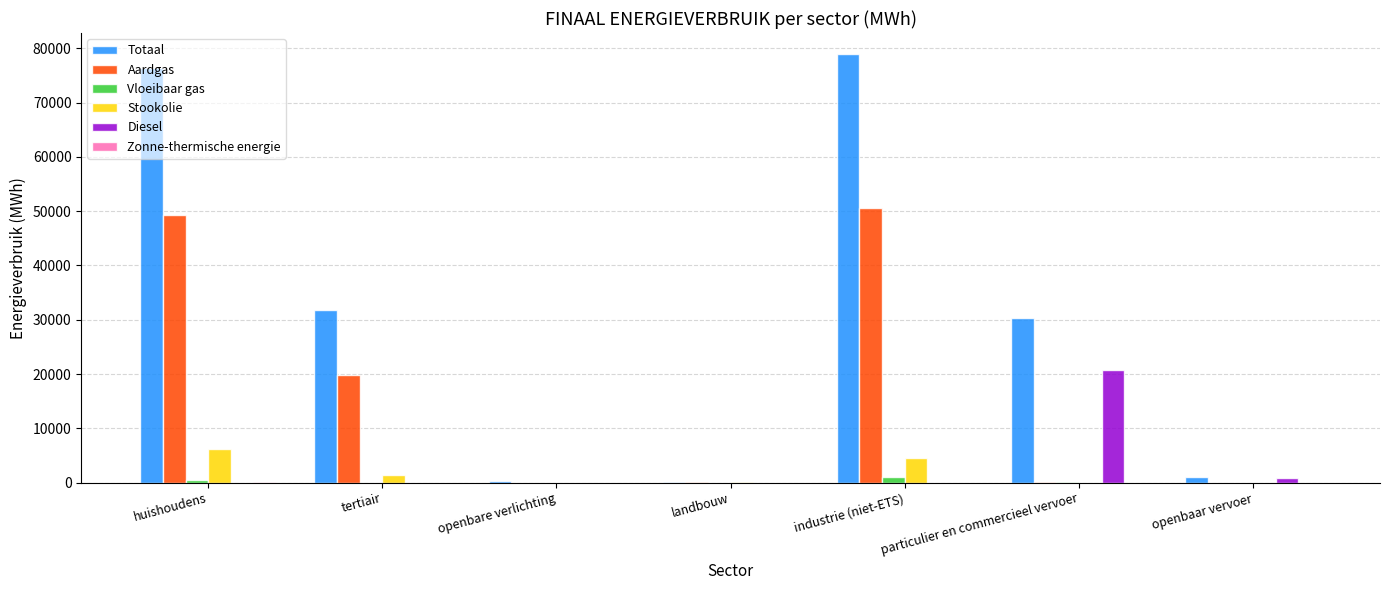

What is the sum of all Stookolie values?

12123.1